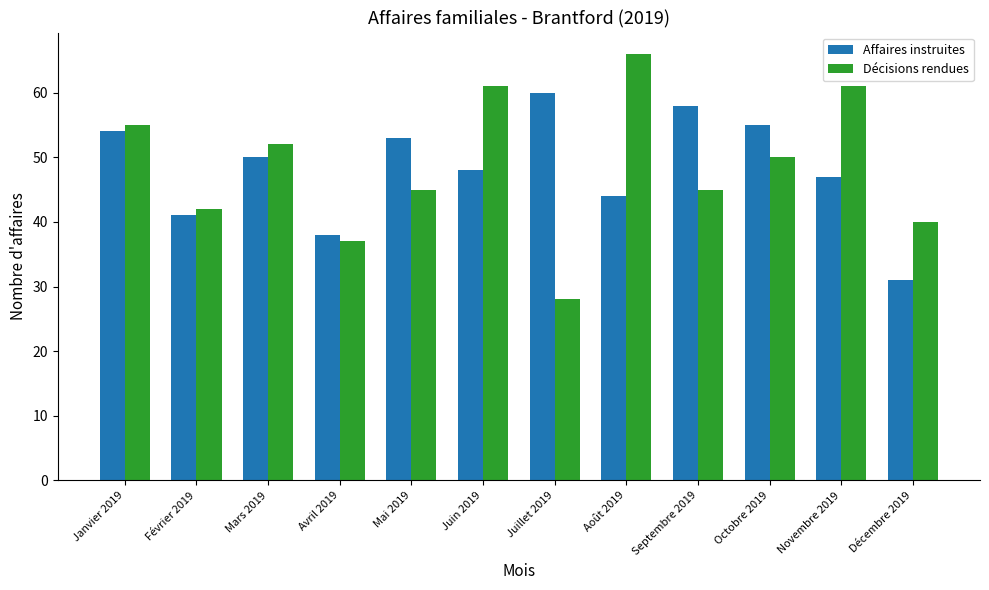

Which category has the highest value in the Décisions rendues series?

Août 2019